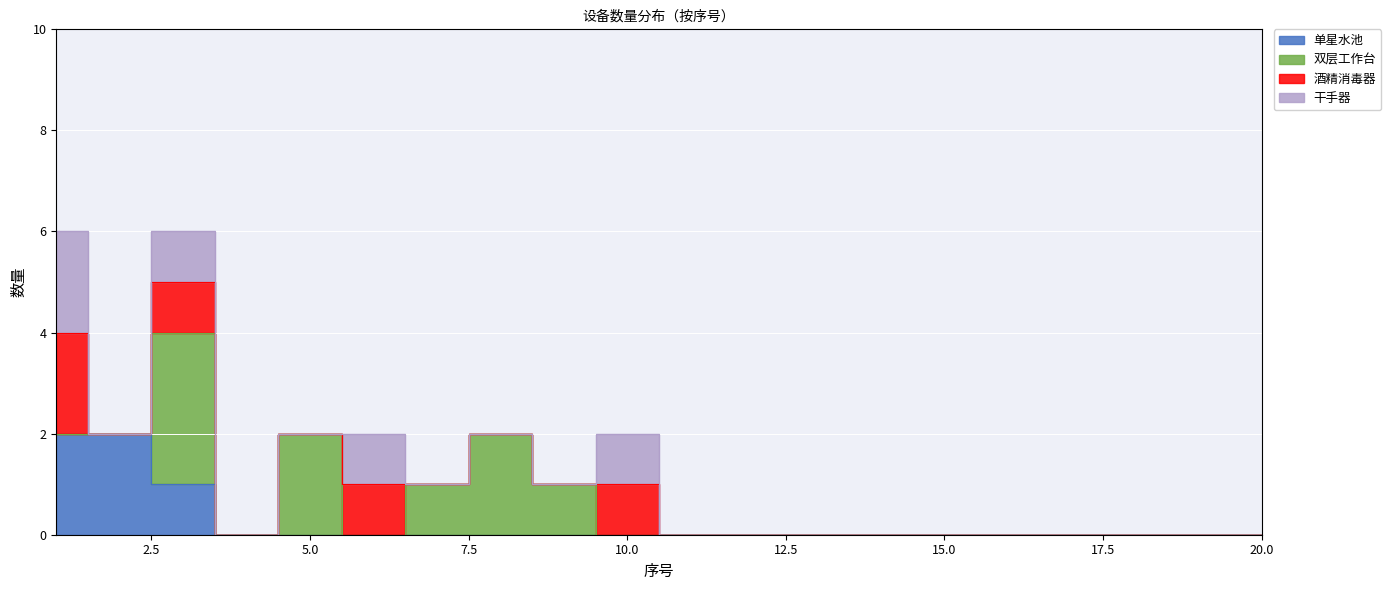

Reading right to left, extract all data points from this chart.

单星水池: 0	0	0	0	0	0	0	0	0	0	0	0	0	0	0	0	0	1	2	2
双层工作台: 0	0	0	0	0	0	0	0	0	0	0	1	2	1	0	2	0	3	0	0
酒精消毒器: 0	0	0	0	0	0	0	0	0	0	1	0	0	0	1	0	0	1	0	2
干手器: 0	0	0	0	0	0	0	0	0	0	1	0	0	0	1	0	0	1	0	2